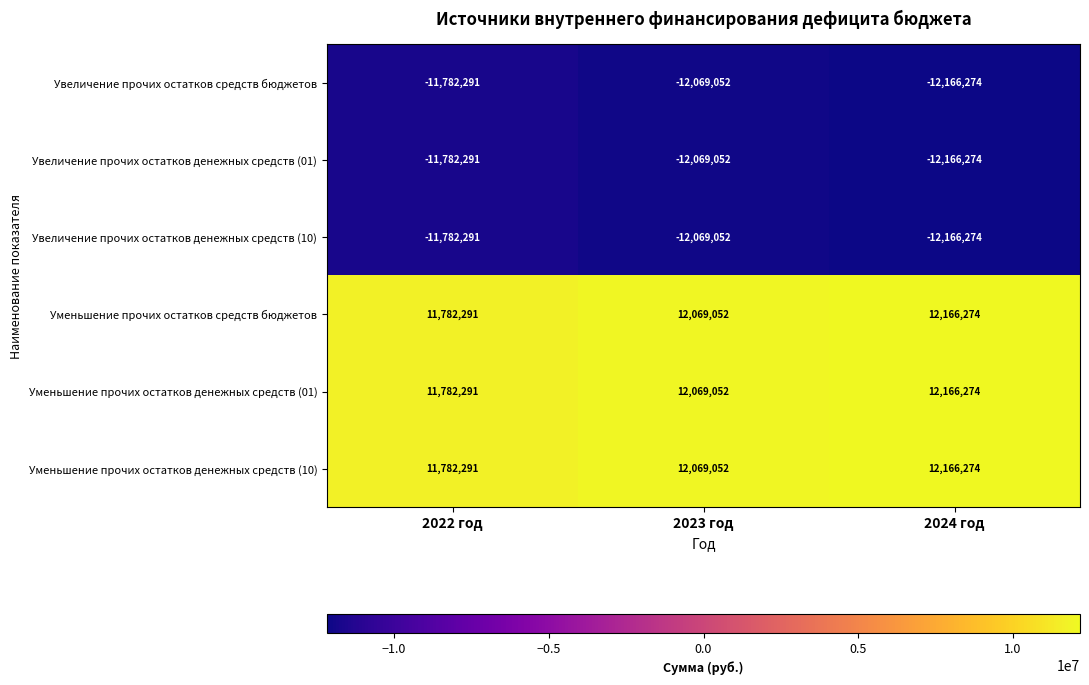

At how many categories does at least one series exceed 2062418?

3